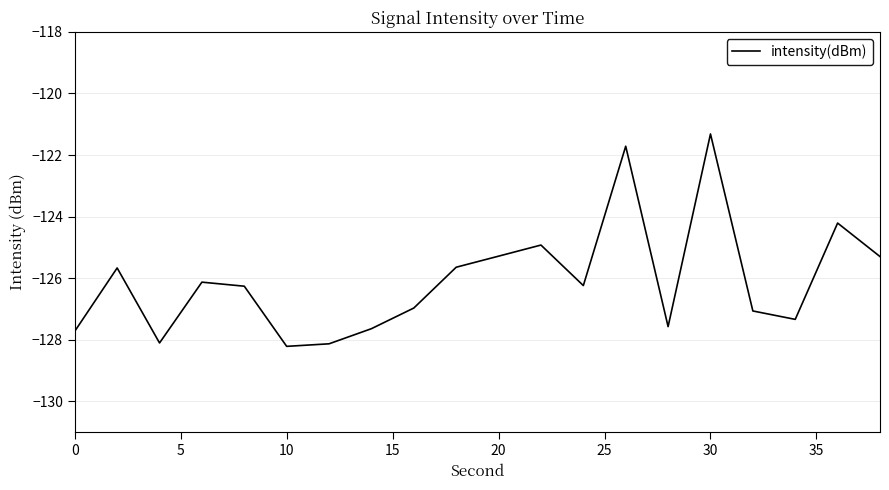

What is the smallest value displayed?

-128.2